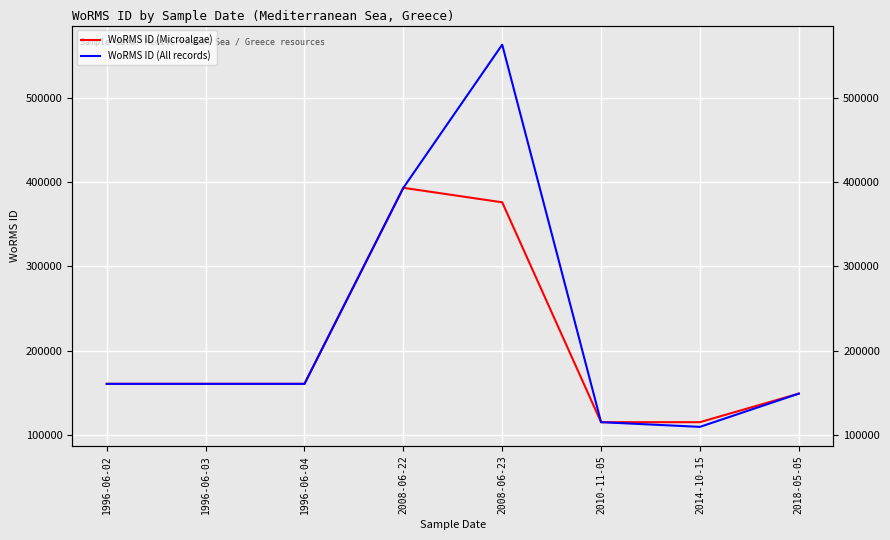

True or false: WoRMS ID (All records) and WoRMS ID (Microalgae) cross at least once.

False